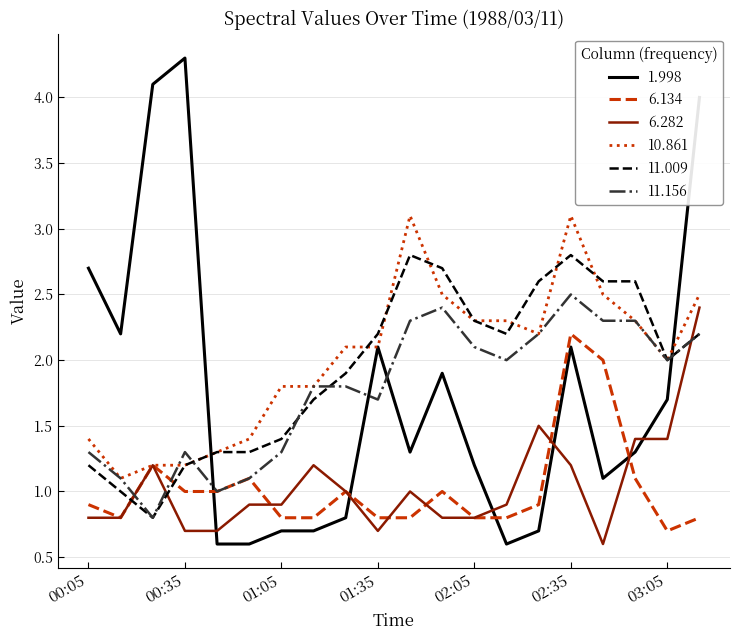

True or false: 1.998 and 6.282 cross at least once.

True